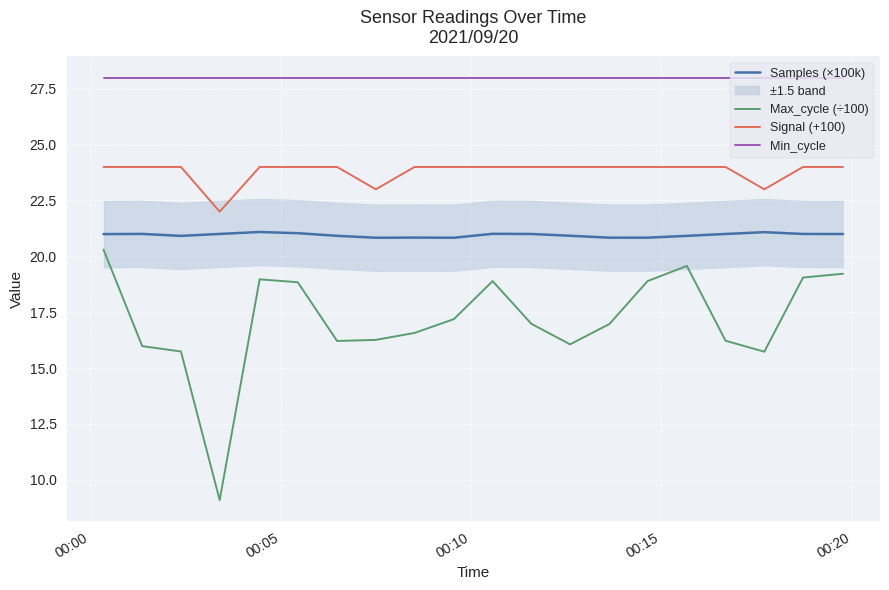

True or false: Signal (+100) and Max_cycle (÷100) intersect in this chart.

False